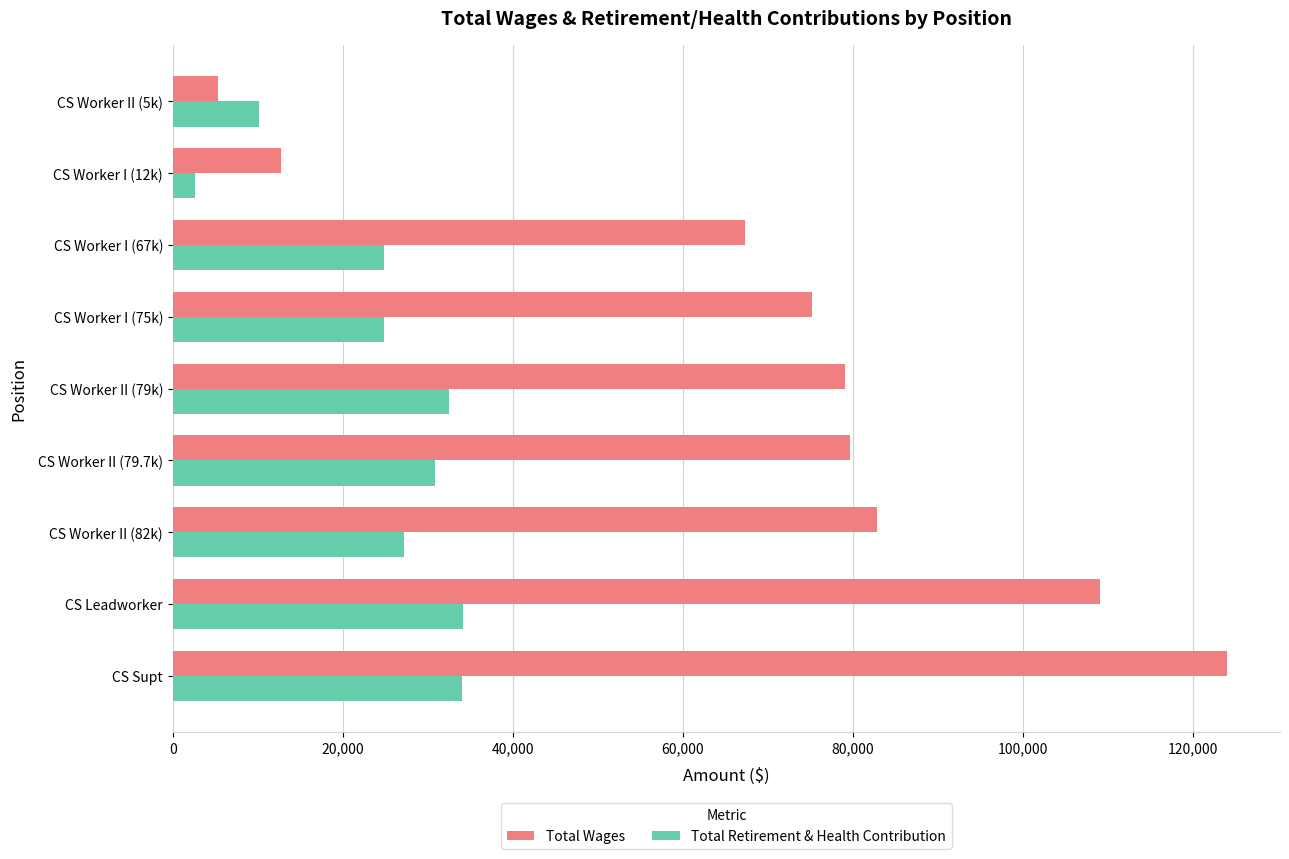

Which series has the widest spread of values?

Total Wages